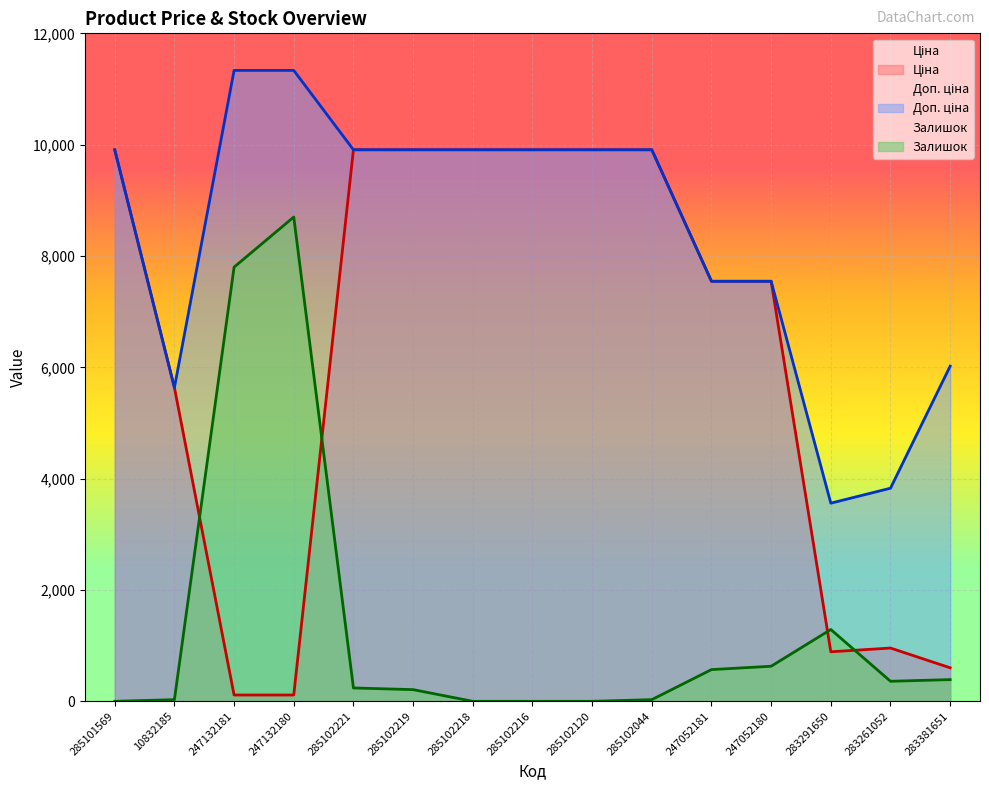

At which category is the sum across all series the highest?

247132180